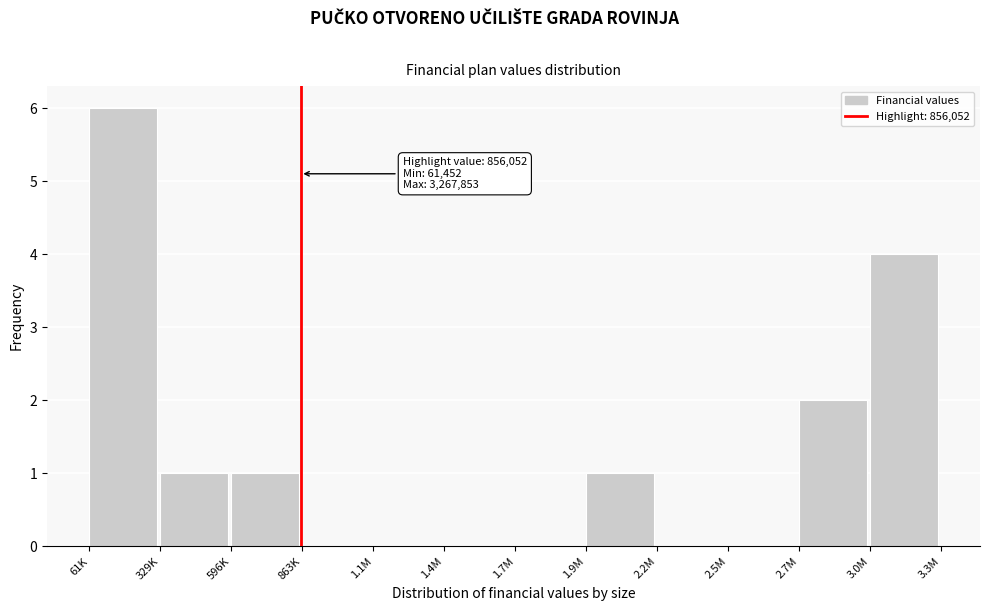

Reading left to right, what are all the values shown in this chart?

61K=6	329K=1	596K=1	863K=0	1.1M=0	1.4M=0	1.7M=0	1.9M=1	2.2M=0	2.5M=0	2.7M=2	3.0M=4